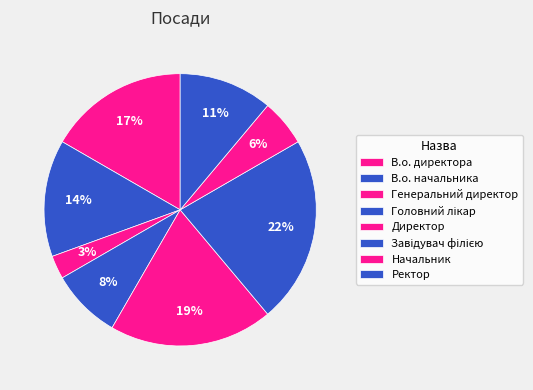

Which slice is the largest?

Завідувач філією